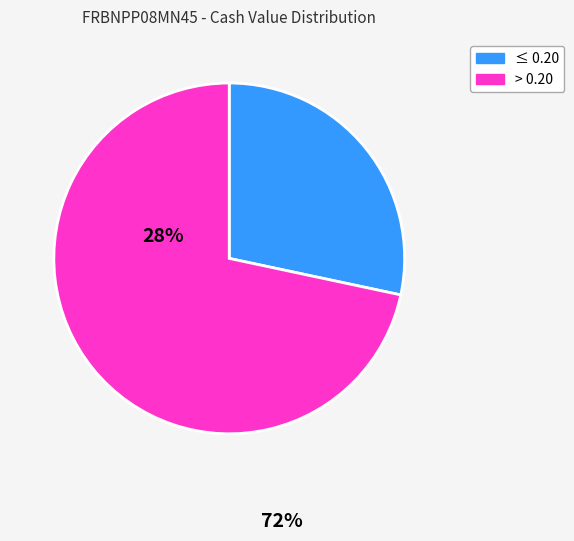

How many segments does this pie chart have?

2